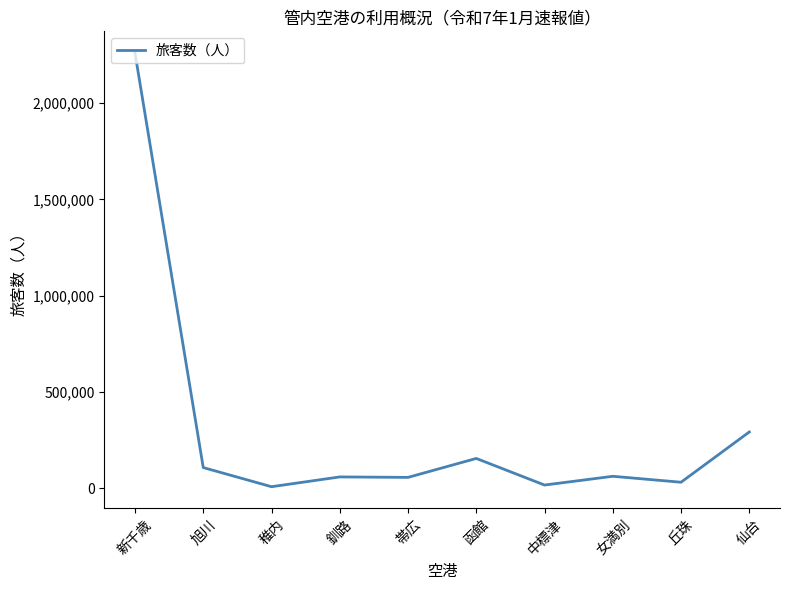

Between 釧路 and 中標津, which is larger?

釧路